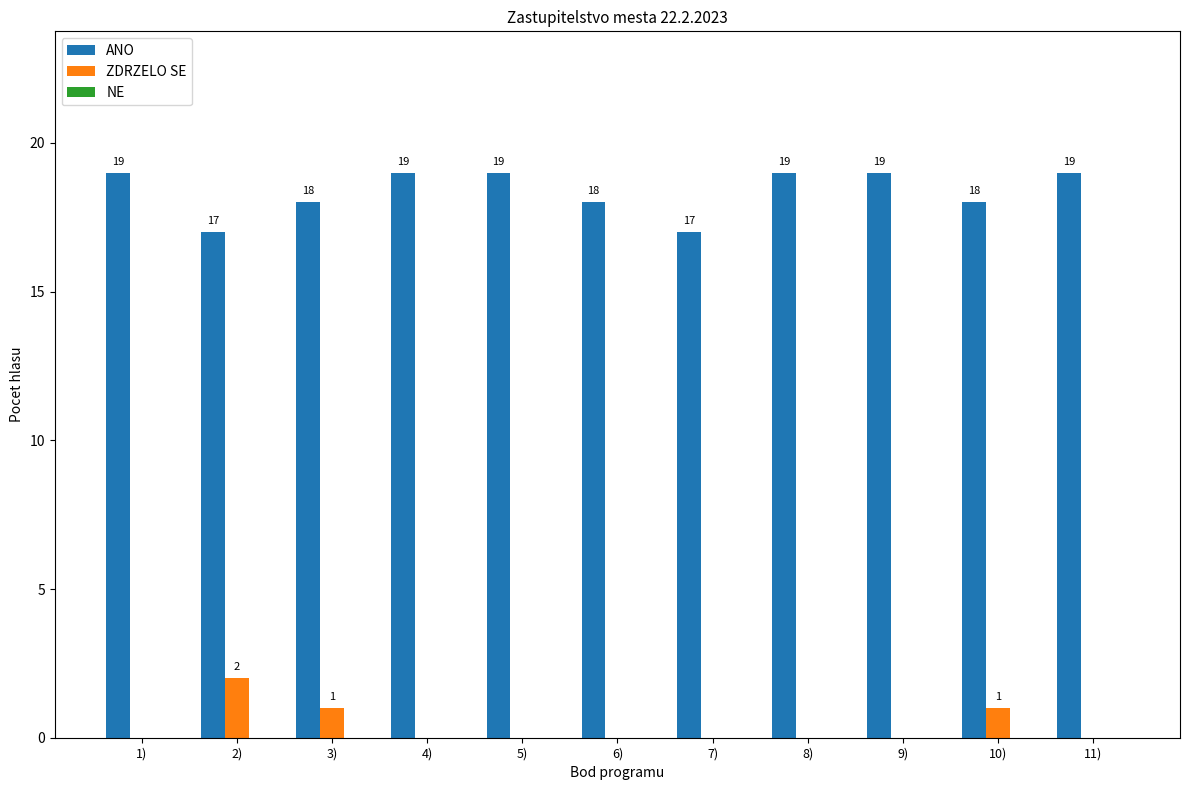

What is the highest value of the ANO series?

19